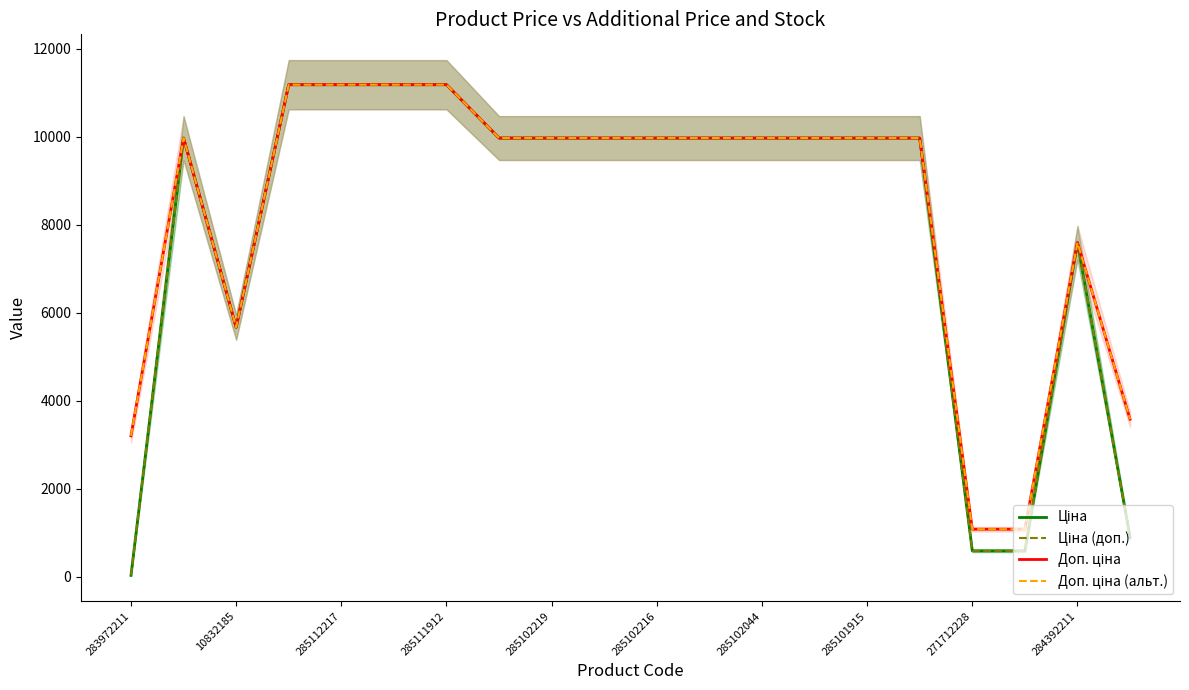

The value of Ціна at 285102216 is 16838.7. True or false?

False